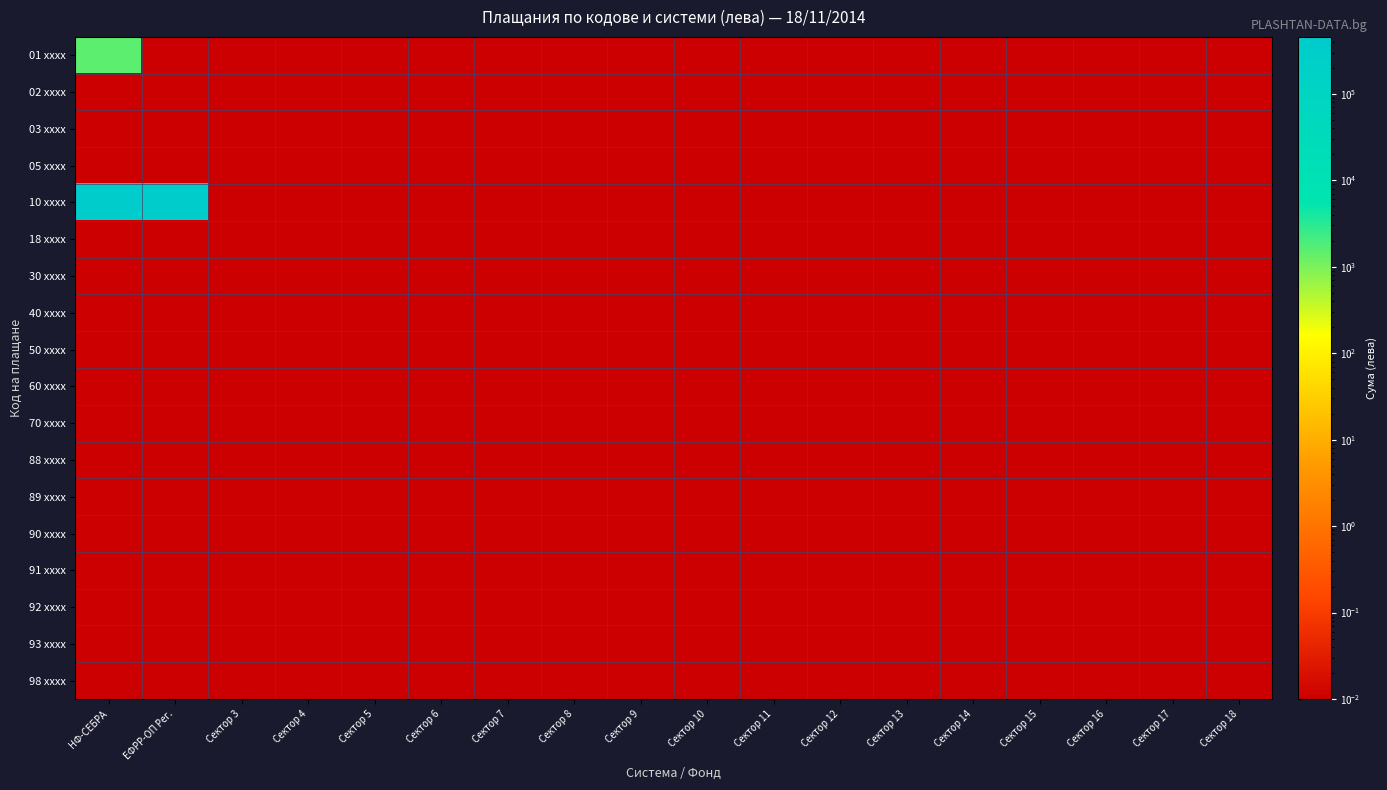

At Сектор 10, list the series in order from smallest to largest.

01 xxxx, 02 xxxx, 03 xxxx, 05 xxxx, 10 xxxx, 18 xxxx, 30 xxxx, 40 xxxx, 50 xxxx, 60 xxxx, 70 xxxx, 88 xxxx, 89 xxxx, 90 xxxx, 91 xxxx, 92 xxxx, 93 xxxx, 98 xxxx